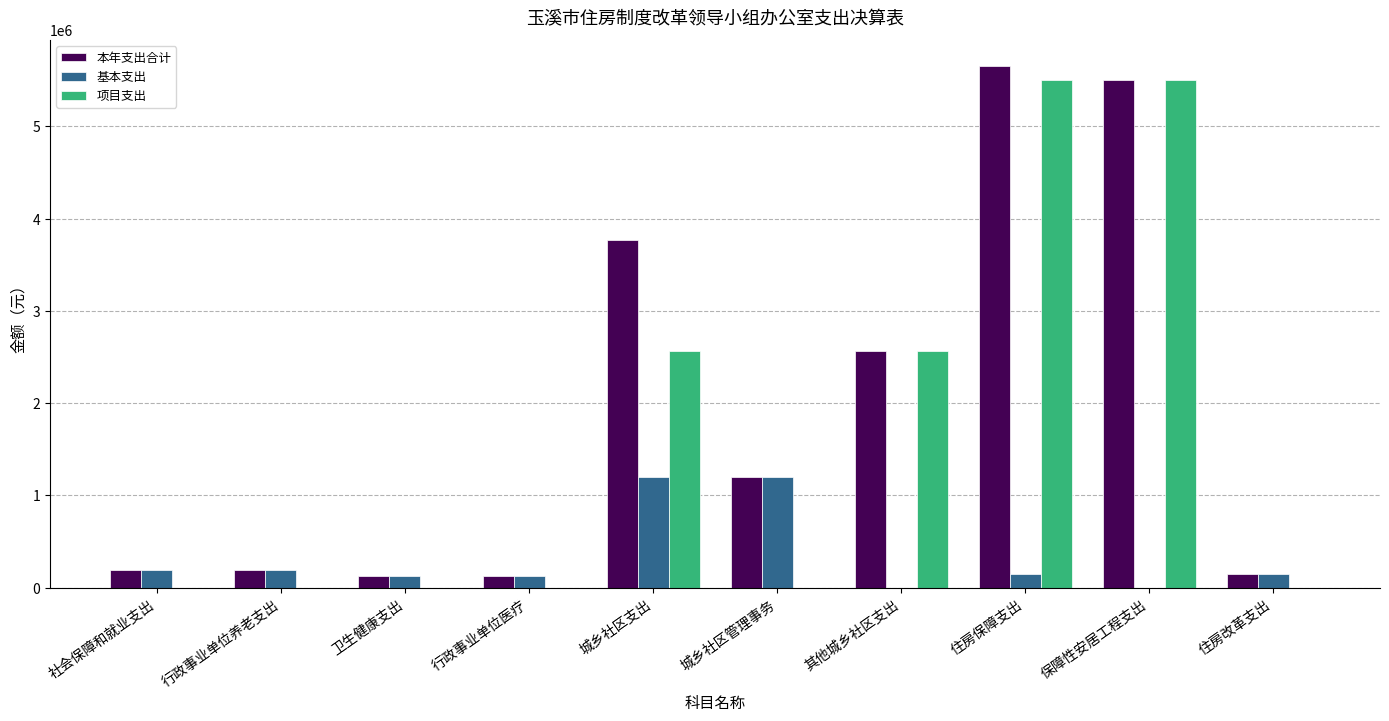

Count the number of data series in this chart.

3